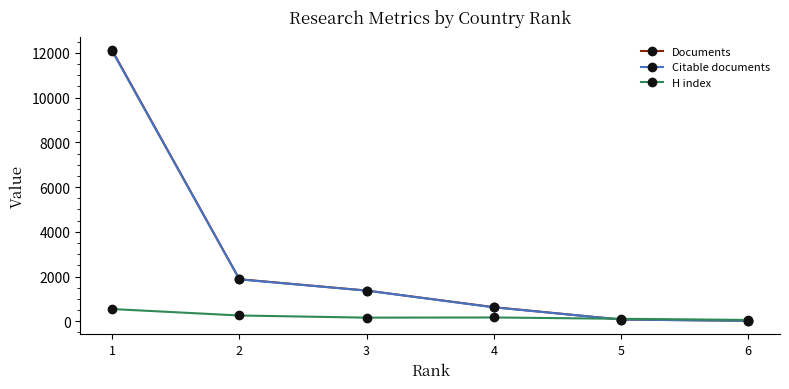

Which series has the widest spread of values?

Documents